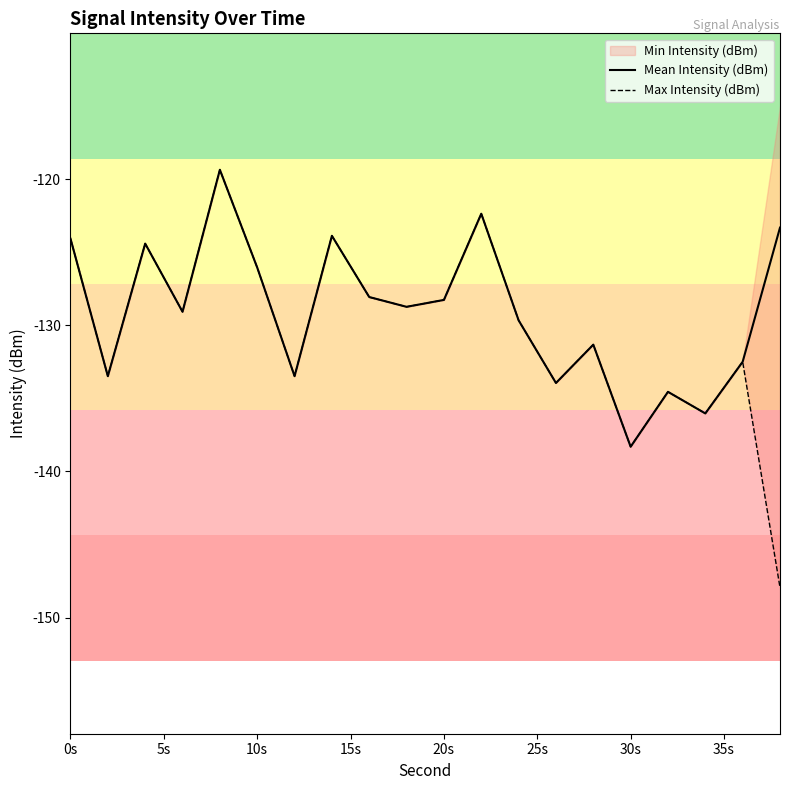

What is the sum of all Mean Intensity (dBm) values?

-2580.9